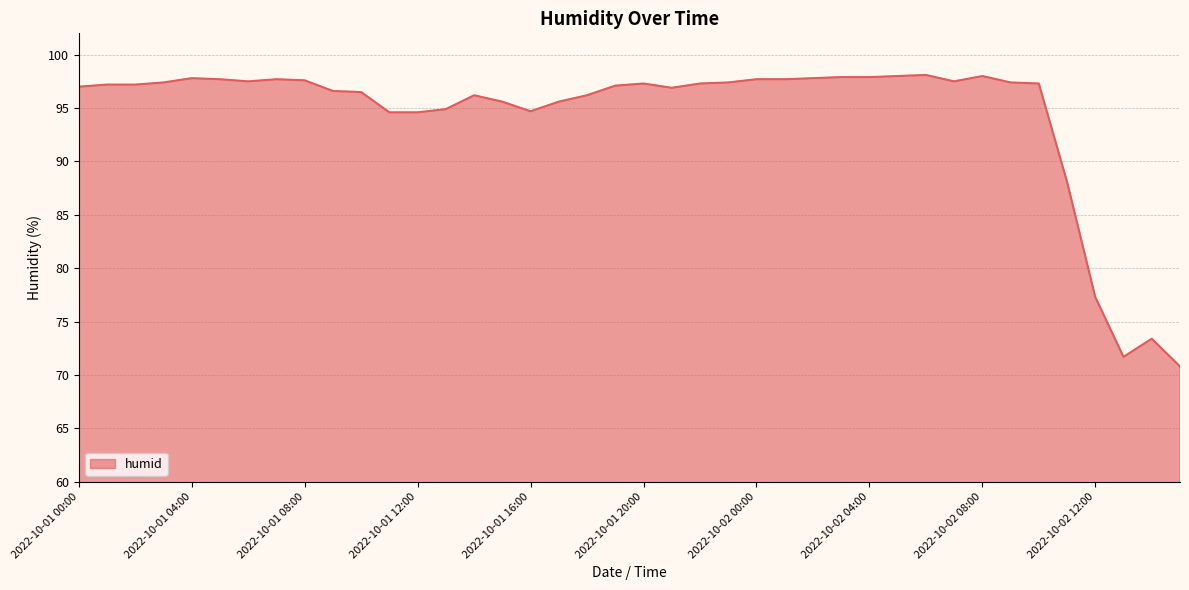

What is the minimum value shown in the chart?

70.8